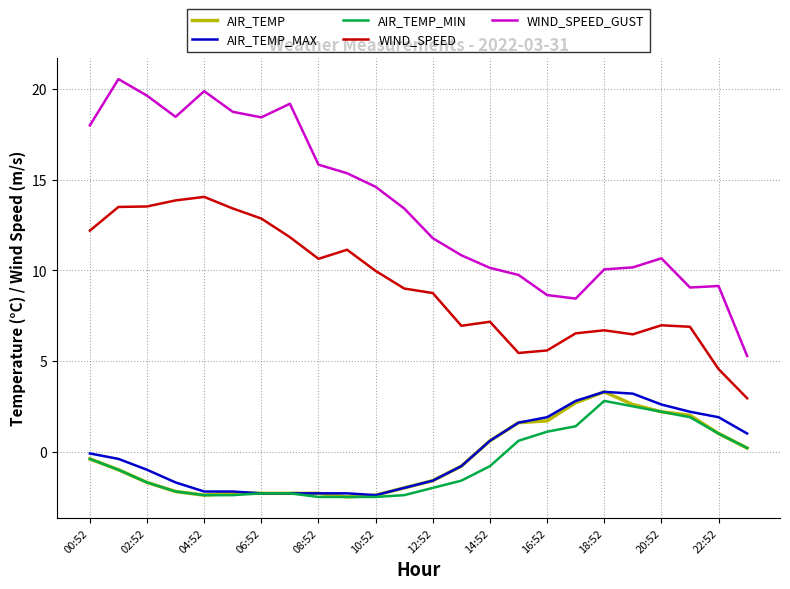

What are all the series names shown in the legend?

AIR_TEMP, AIR_TEMP_MAX, AIR_TEMP_MIN, WIND_SPEED, WIND_SPEED_GUST